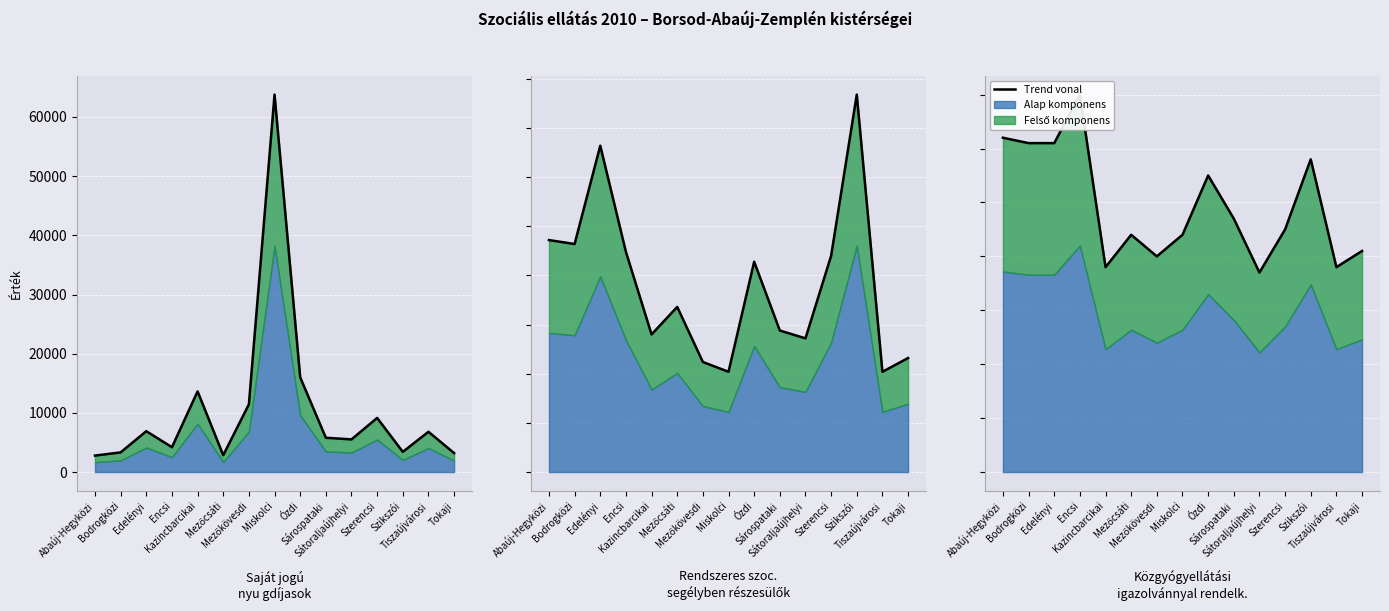

The chart shows a value of 15 at Tiszaújvárosi. True or false?

False